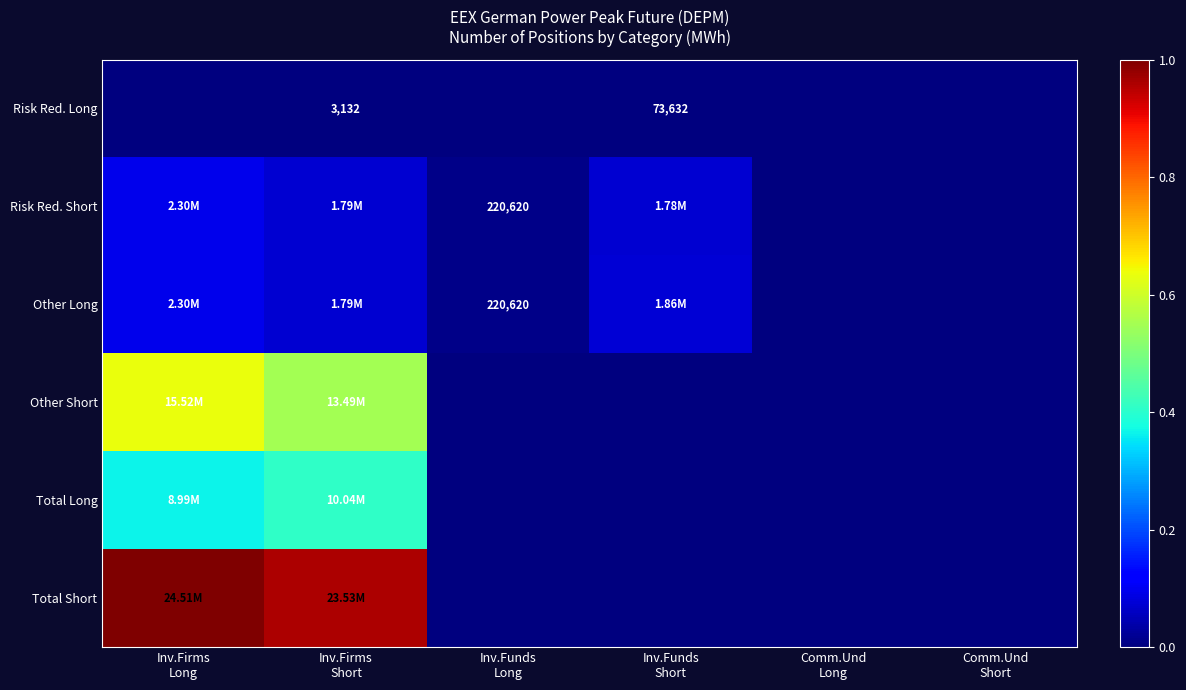

Which label corresponds to the smallest value in the chart?

Inv.Firms
Long